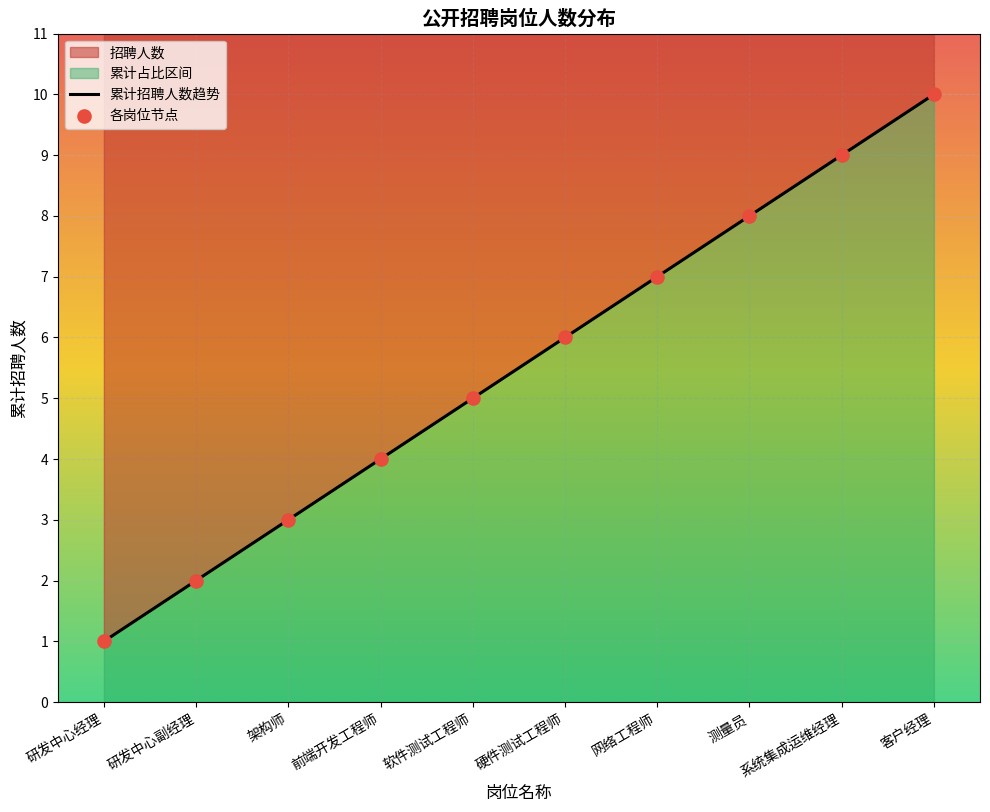

Which series has the largest Y range (max minus min)?

累计招聘人数趋势